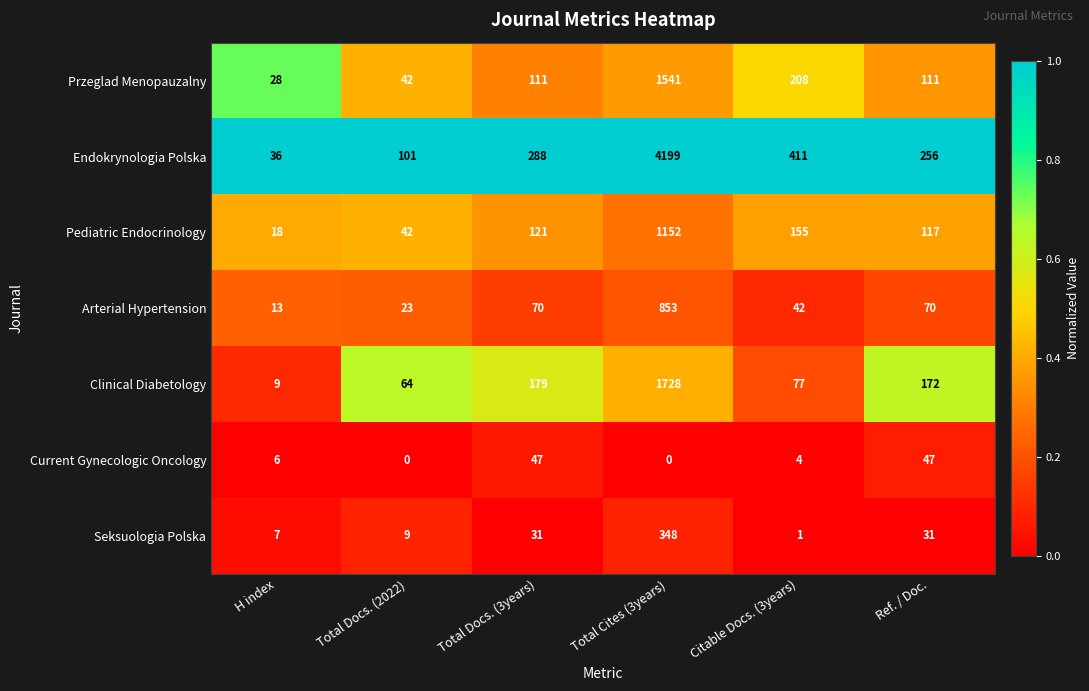

What is the approximate value of Arterial Hypertension at H index?

13